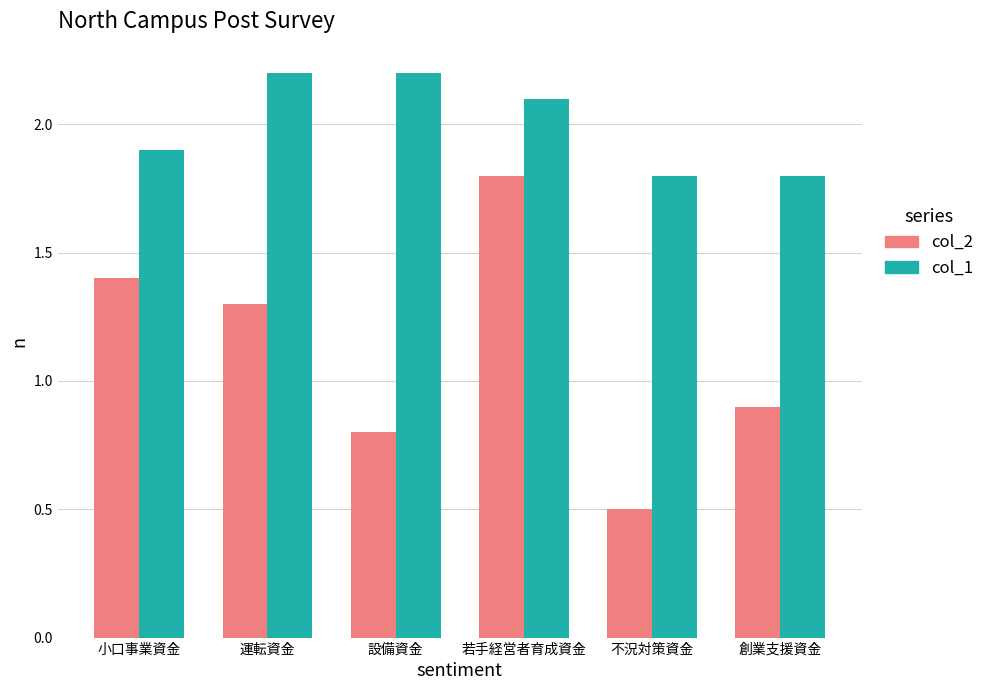

At which label does col_2 reach its peak?

若手経営者育成資金